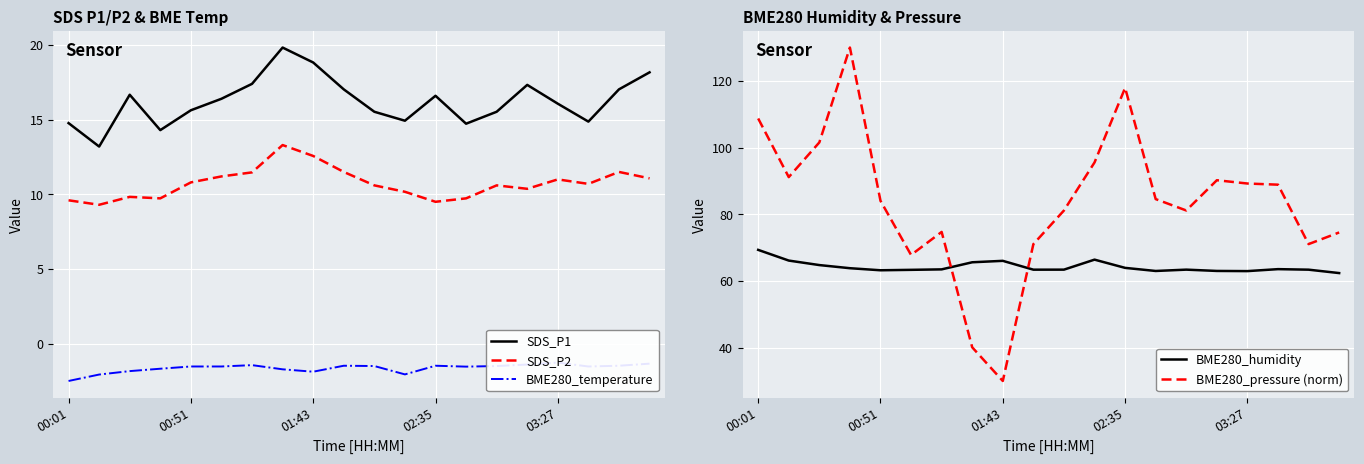

Reading left to right, transcribe all the data shown in this chart.

SDS_P1: 14.8	13.2	16.7	14.3	15.6	16.4	17.4	19.8	18.8	17.0	15.5	14.9	16.6	14.7	15.5	17.3	16.1	14.9	17.0	18.2
SDS_P2: 9.6	9.3	9.8	9.7	10.8	11.2	11.5	13.3	12.6	11.5	10.6	10.2	9.5	9.7	10.6	10.4	11.0	10.7	11.5	11.1
BME280_temperature: -2.5	-2.1	-1.8	-1.7	-1.5	-1.5	-1.4	-1.7	-1.9	-1.5	-1.5	-2.1	-1.5	-1.5	-1.5	-1.4	-1.3	-1.5	-1.5	-1.3
BME280_humidity: 69.3	66.1	64.8	63.8	63.2	63.3	63.5	65.6	66.0	63.4	63.4	66.4	63.9	63.0	63.4	63.0	63.0	63.5	63.4	62.4
BME280_pressure (norm): 108.7	91.1	101.6	130.0	84.0	67.8	74.7	40.1	30.0	71.0	81.1	95.5	117.9	84.6	81.1	90.2	89.2	88.9	71.0	74.5